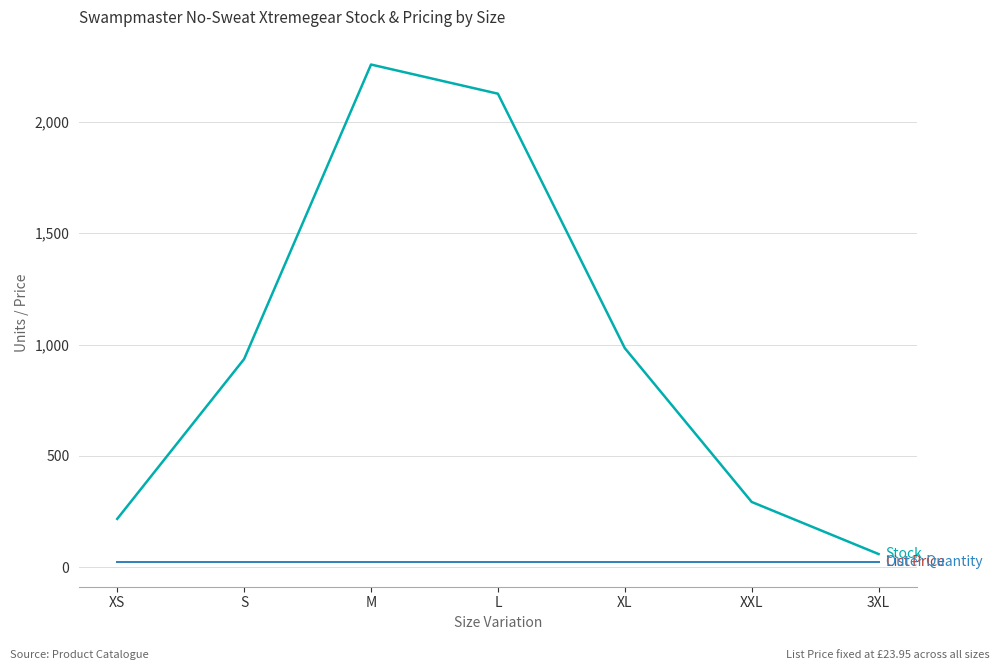

What is the maximum value shown in the chart?

2258.0